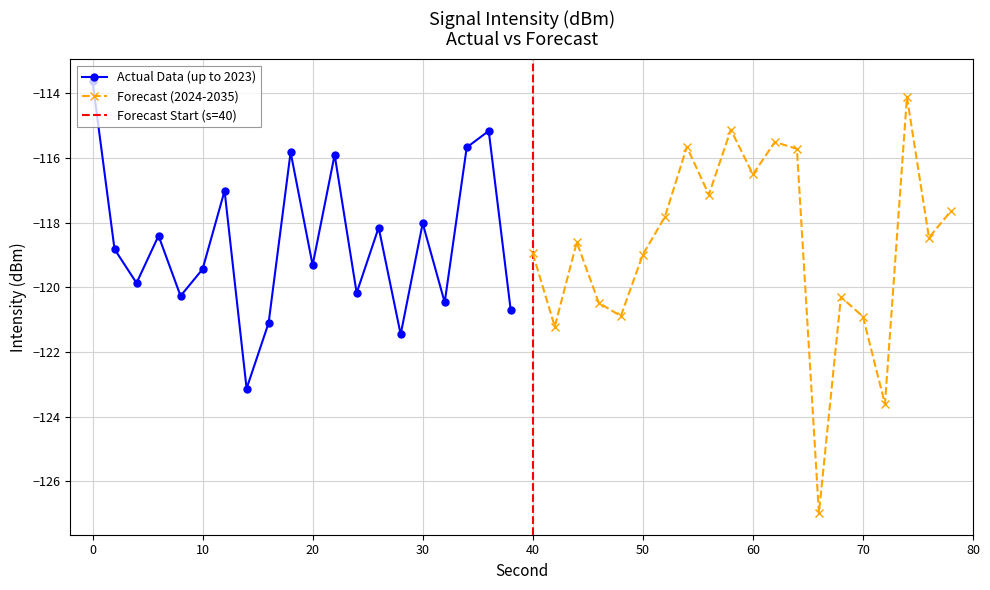

How many categories are shown in the chart?

20